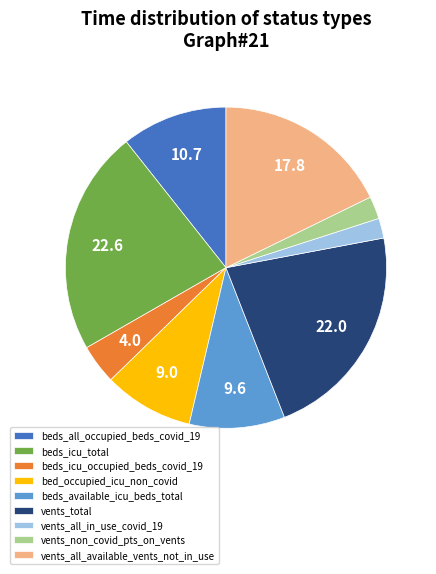

What is the largest slice in the pie chart?

beds_icu_total